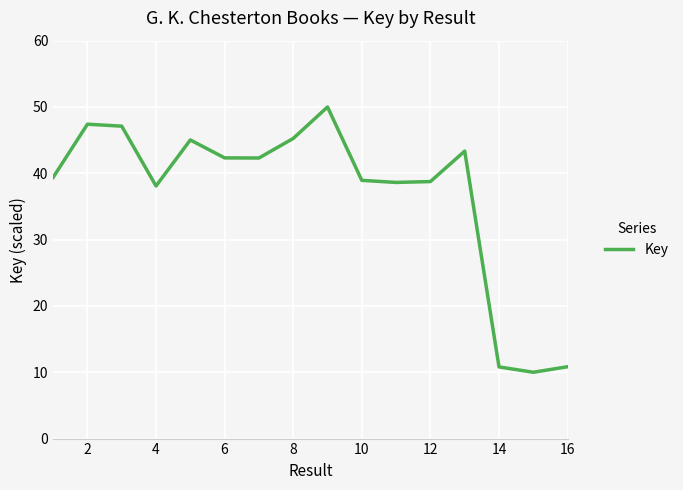

What is the difference between the maximum and minimum values?

40.0